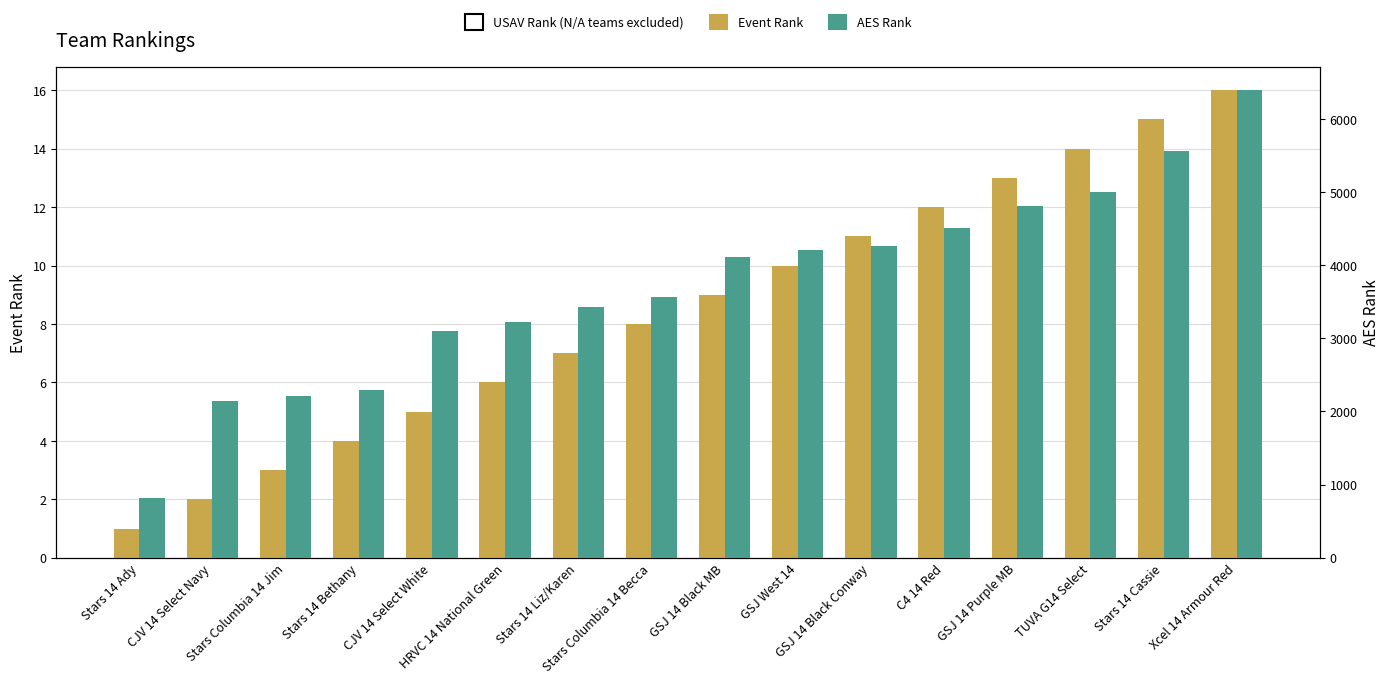

At how many categories does at least one series exceed 2520?

12